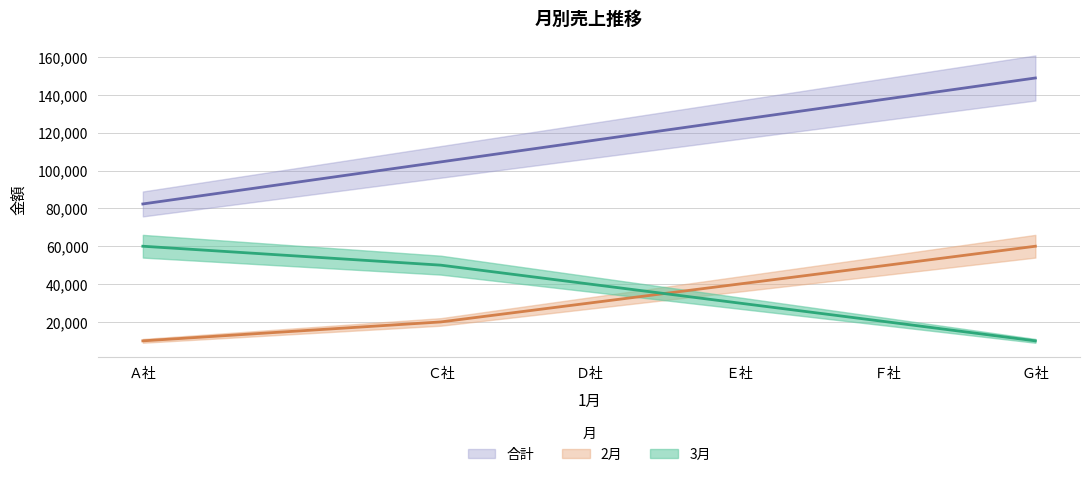

Reading left to right, list all the values displayed in this chart.

2月: 10000	20000	30000	40000	50000	60000
3月: 60000	50000	40000	30000	20000	10000
合計: 82340	104560	115670	126780	137890	148900